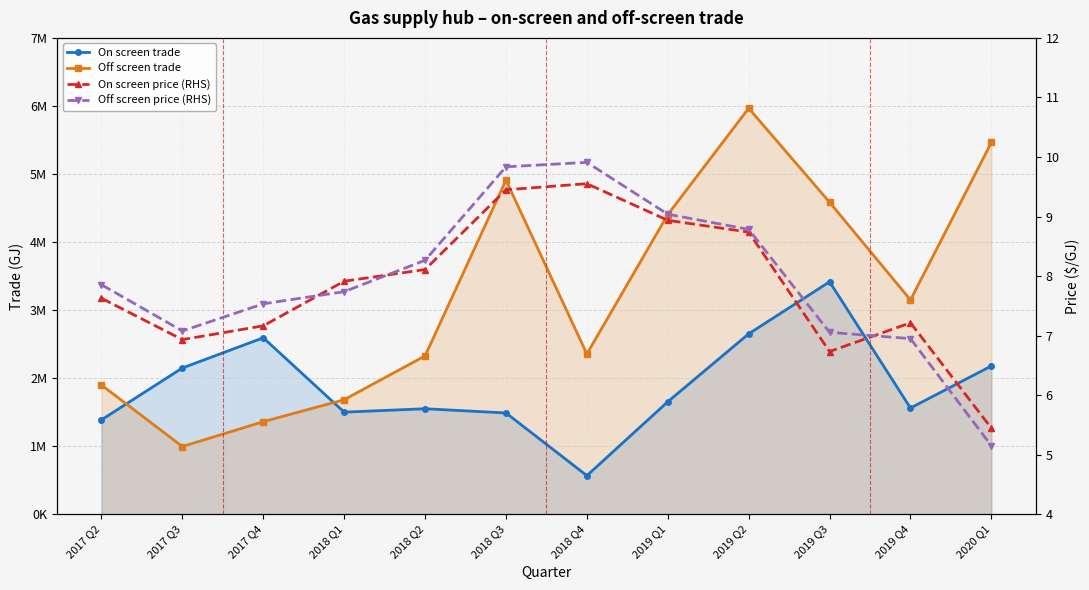

What value does the Off screen trade series have at 2020 Q1?

5462900.0